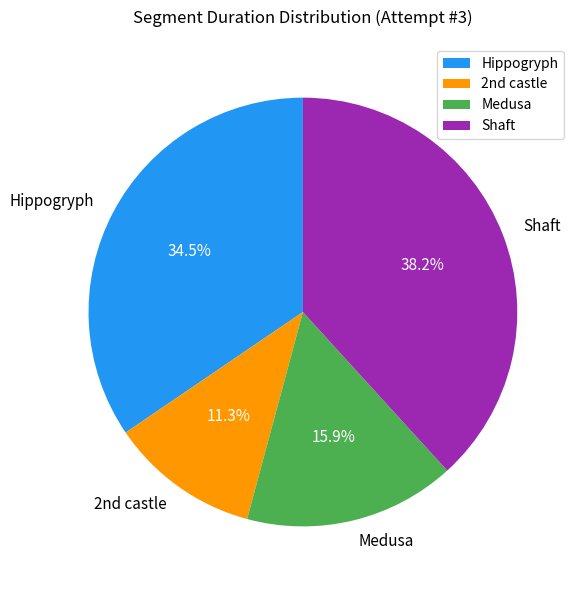

The Shaft slice represents 51% of the pie. True or false?

False